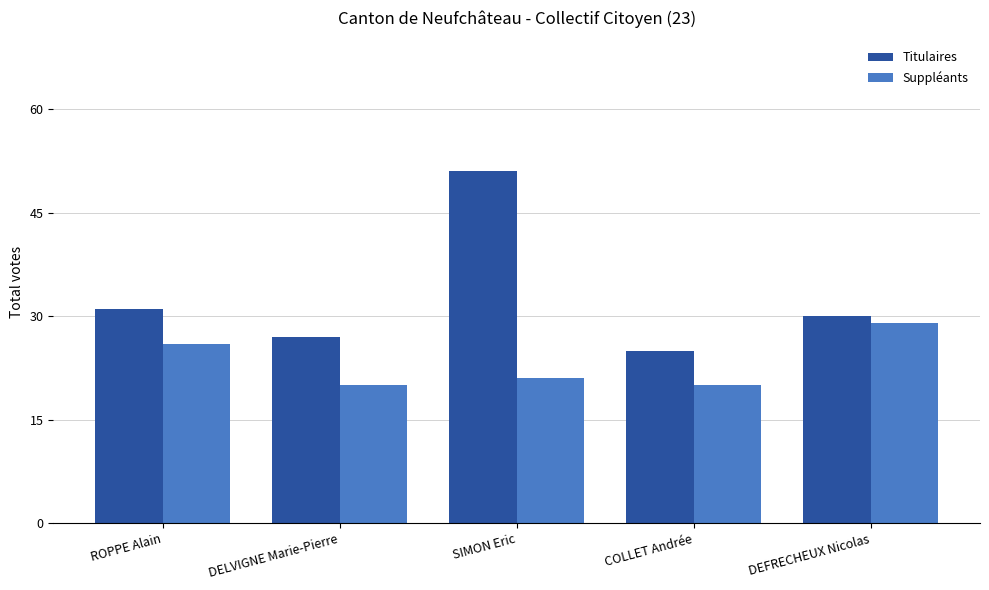

Which series has the largest range (max minus min)?

Titulaires